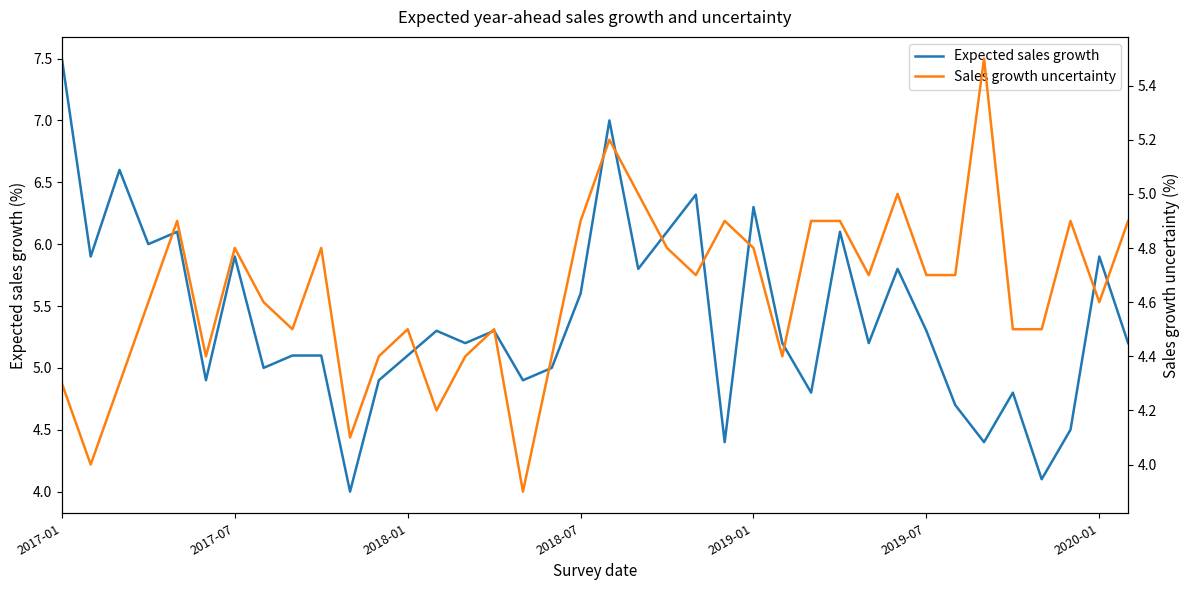

What is the difference between the maximum and minimum values in the Expected sales growth series?

3.5